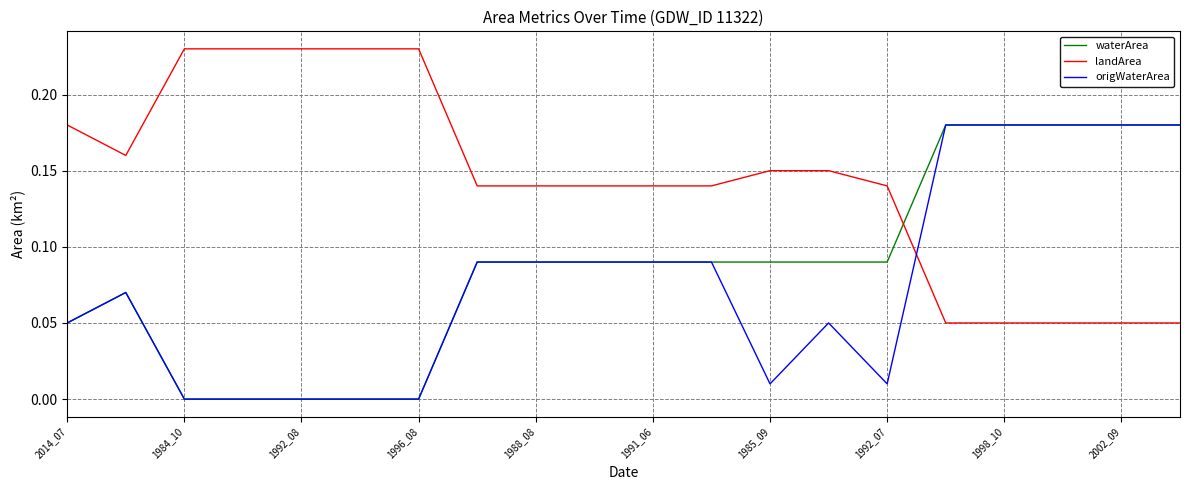

Which series has the largest total across all categories?

landArea